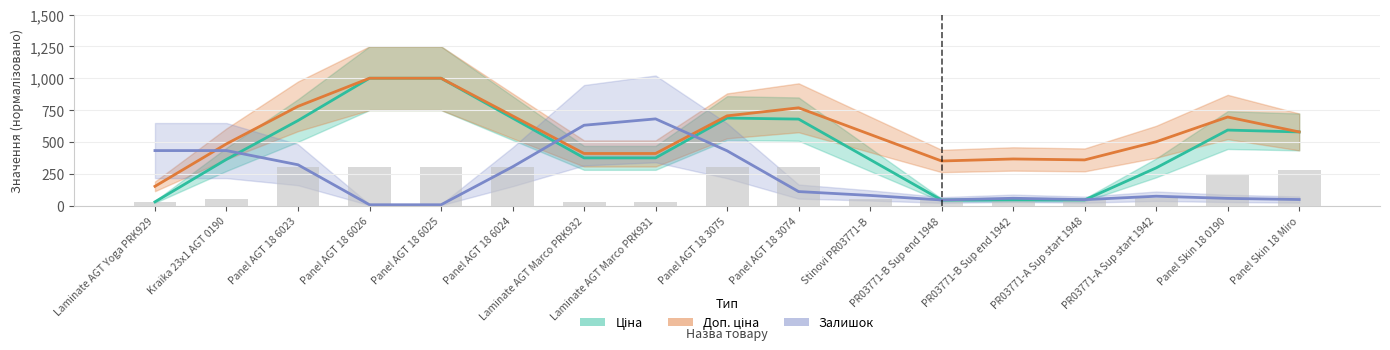

What is the value of the Залишок bar at the 1st from the left?

432.3